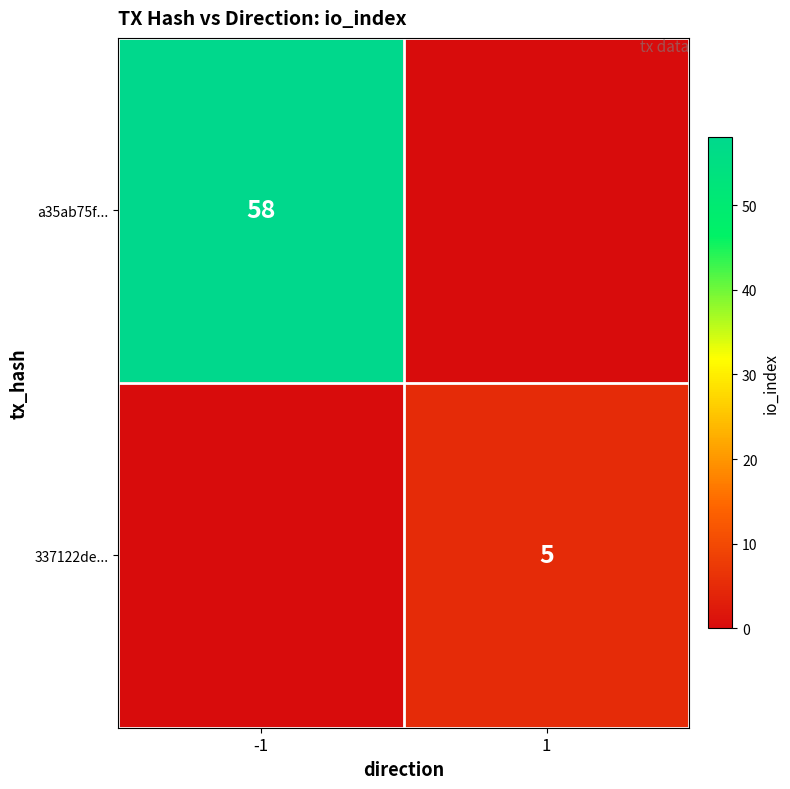

The value of a35ab75f... at -1 is 89. True or false?

False